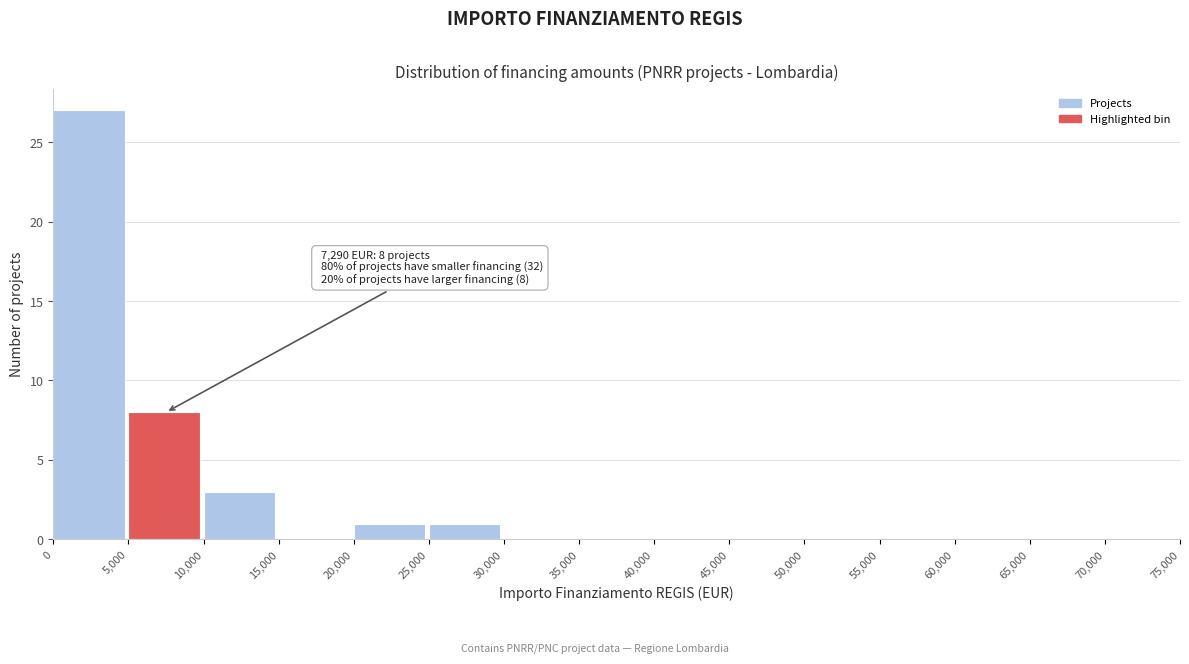

Over which range of the x-axis is the bar tallest?

0 to 5,000